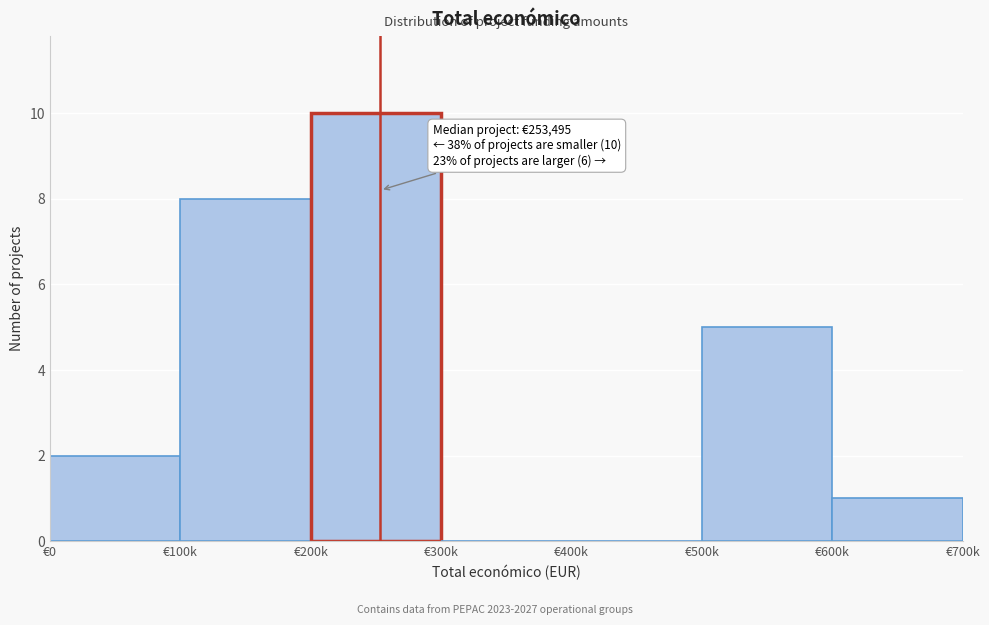

Reading right to left, what are all the values shown in this chart?

€600k=1	€500k=5	€400k=0	€300k=0	€200k=10	€100k=8	€0=2